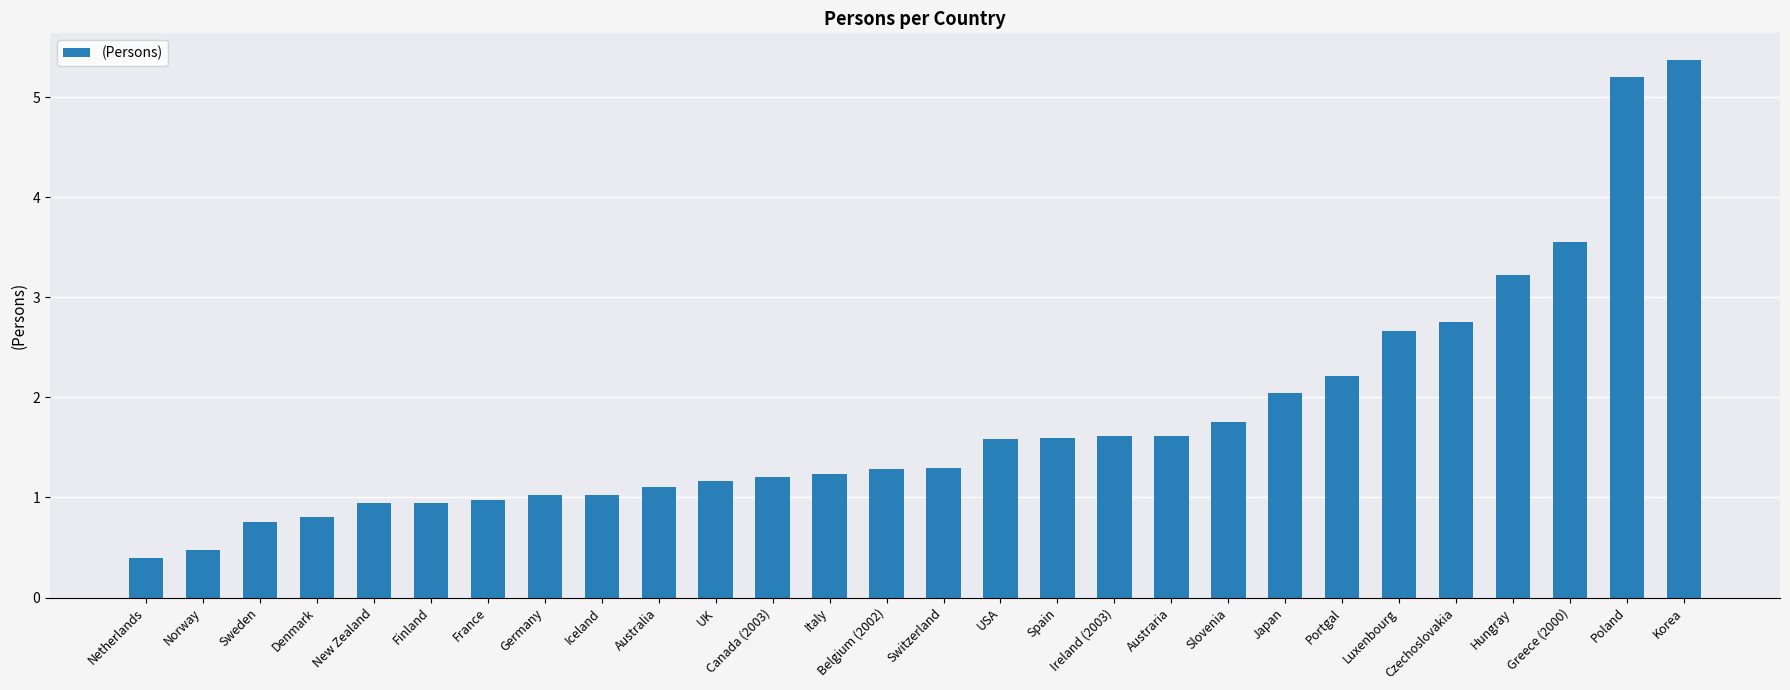

Which category has the lowest value across all series?

Netherlands